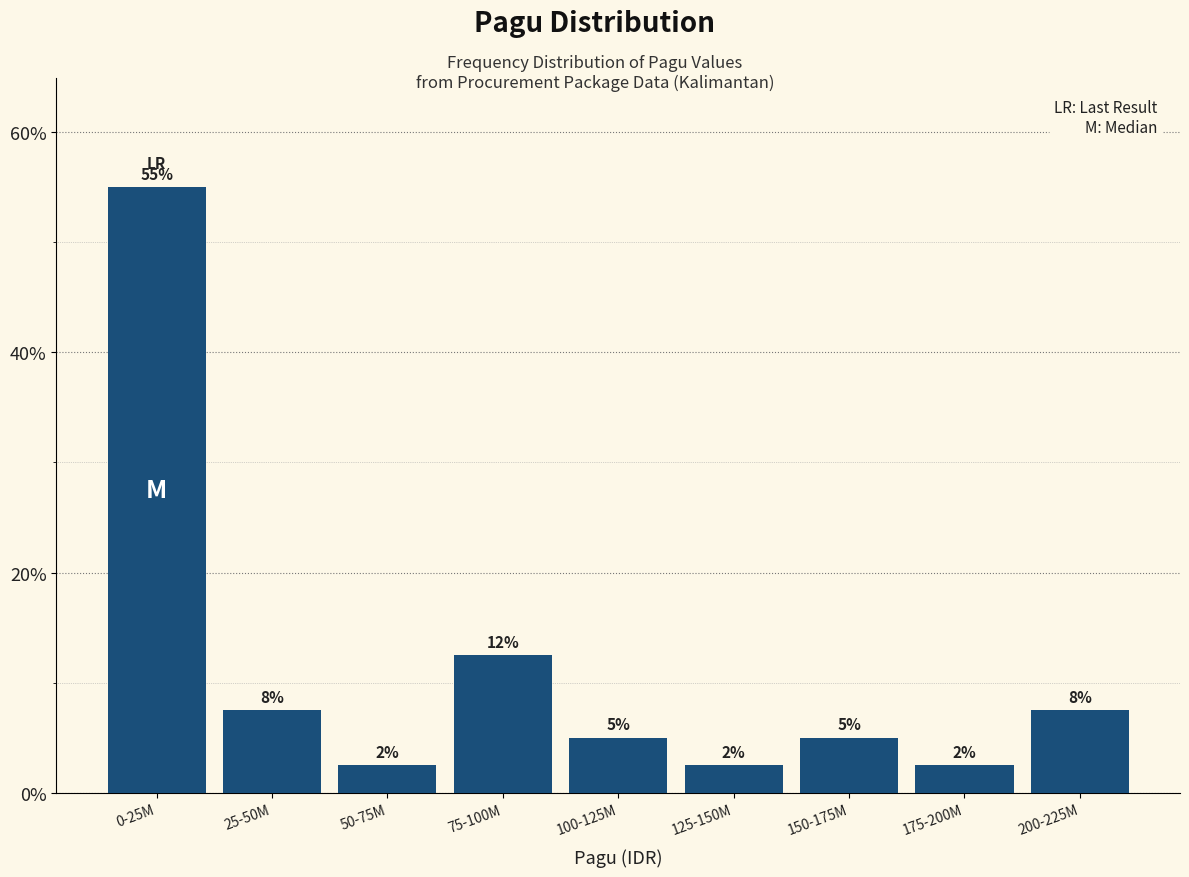

How many bars are there in total?

9